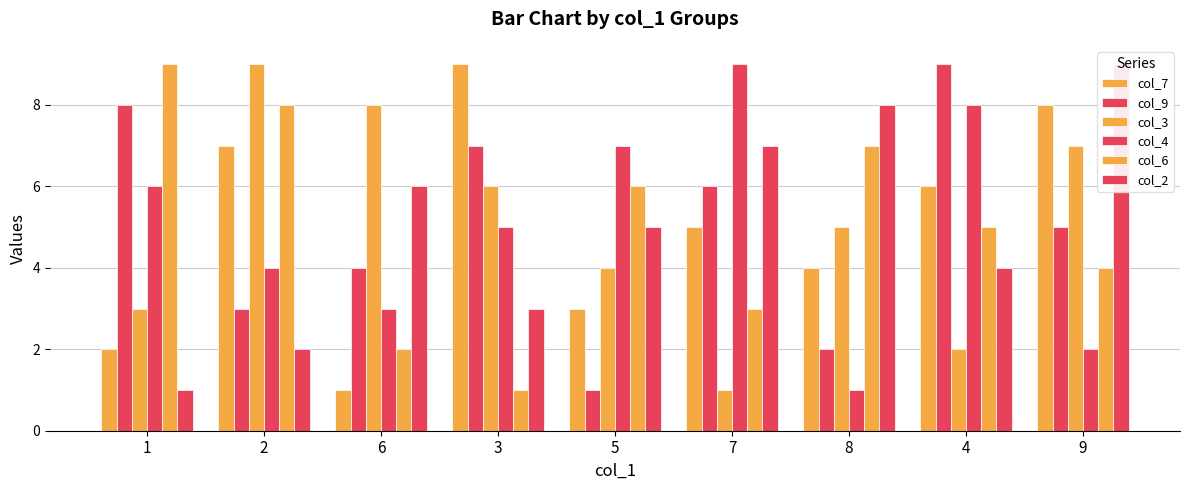

How many distinct data groups are displayed?

6